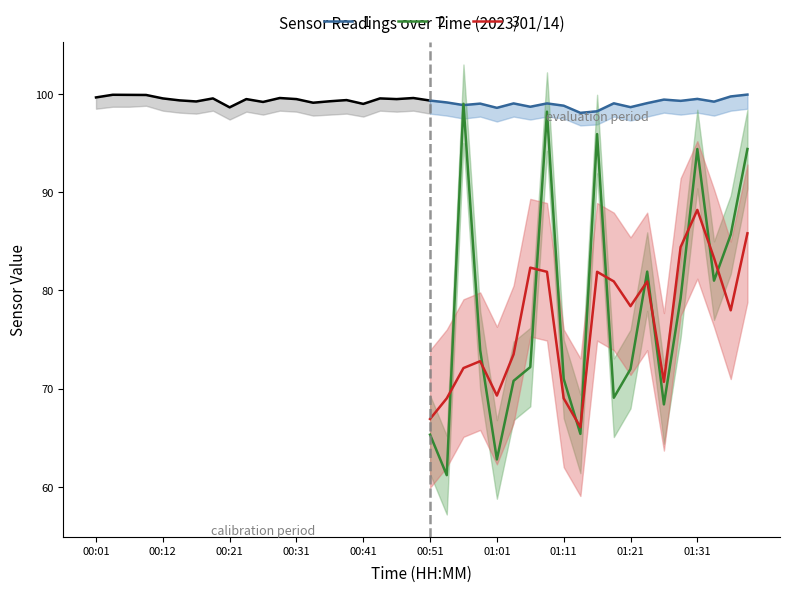

What is the highest value of the 2 series?

99.0